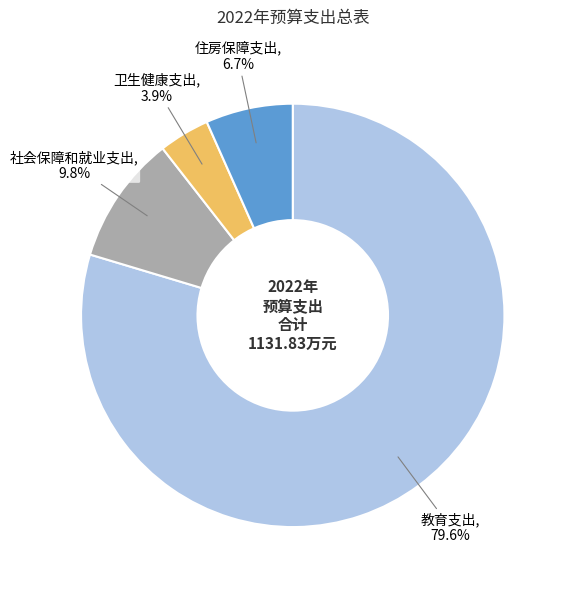

Is there any slice that represents more than half of the pie?

Yes